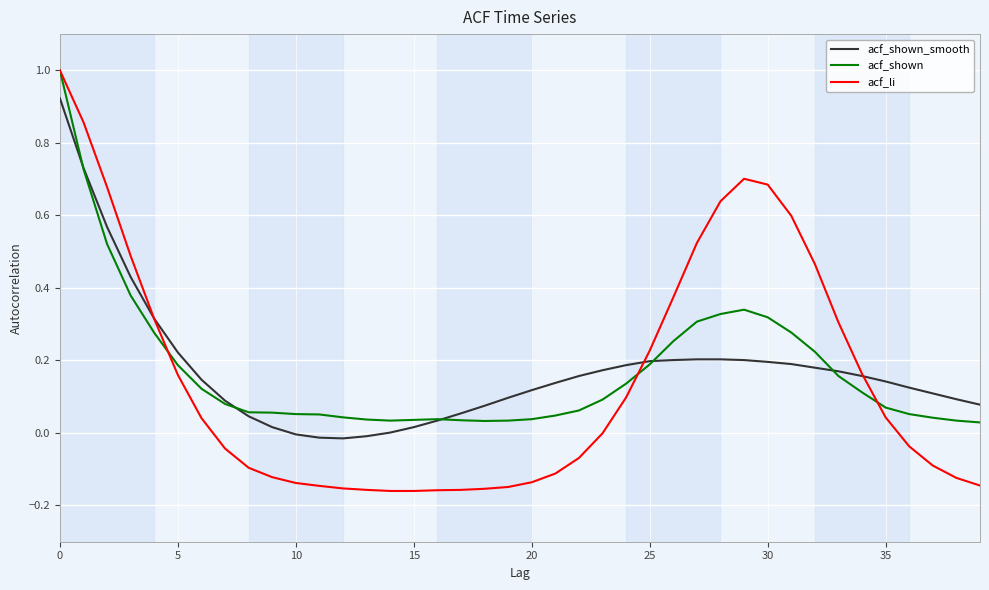

How many categories are shown in the chart?

40